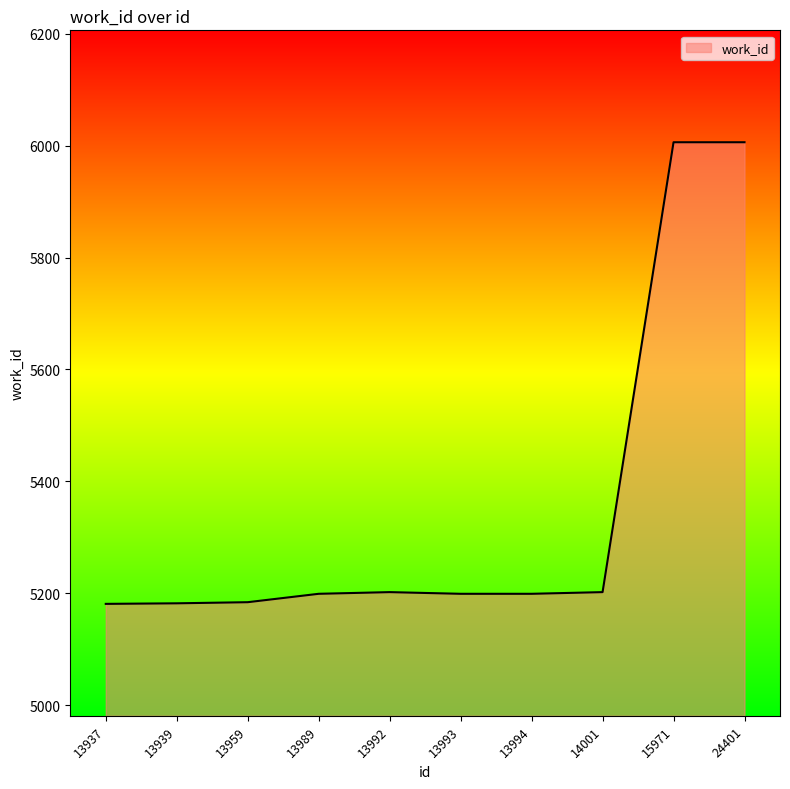

Is it true that the value at 13939 is 3368?

False